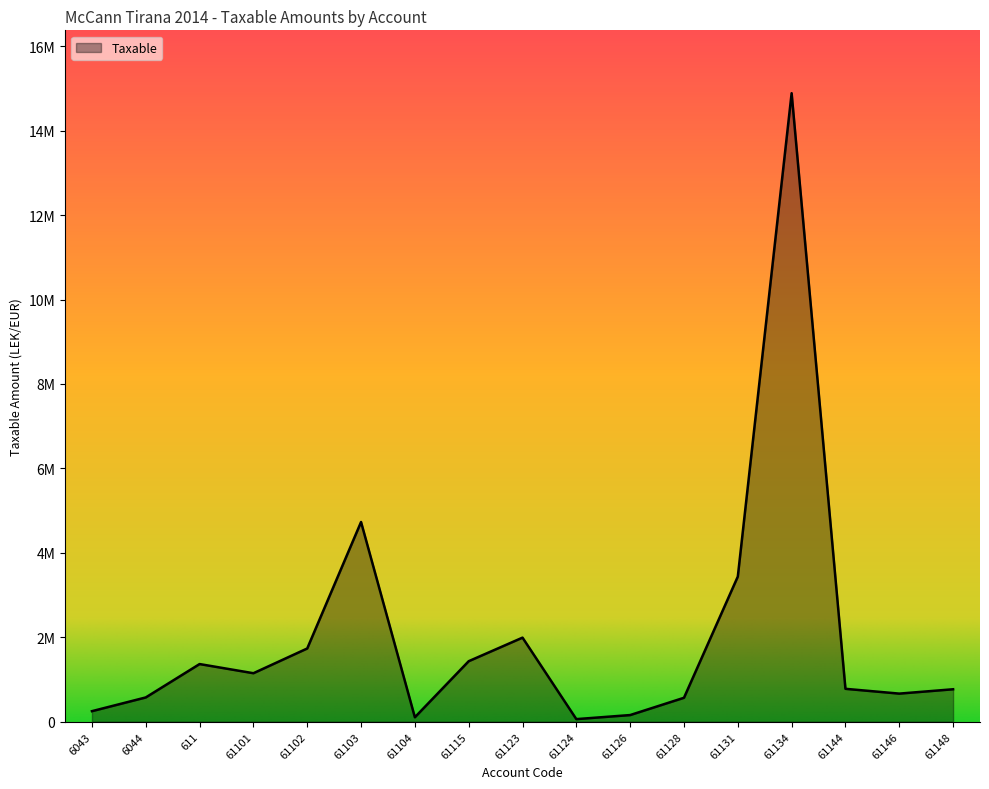

List the labels in order of value, largest first.

61134, 61103, 61131, 61123, 61102, 61115, 611, 61101, 61144, 61148, 61146, 6044, 61128, 6043, 61126, 61104, 61124